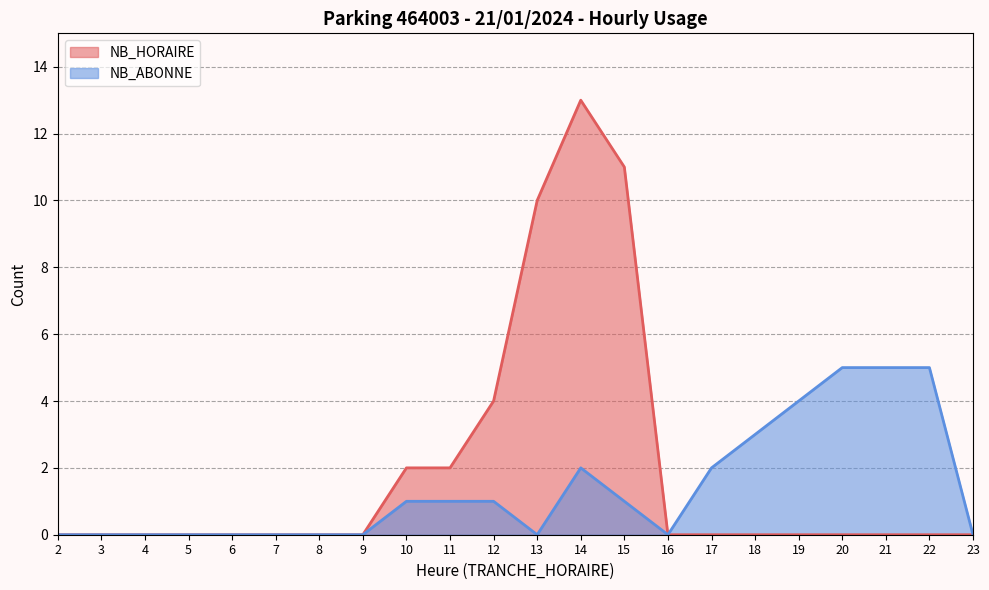

True or false: NB_ABONNE and NB_HORAIRE intersect in this chart.

False